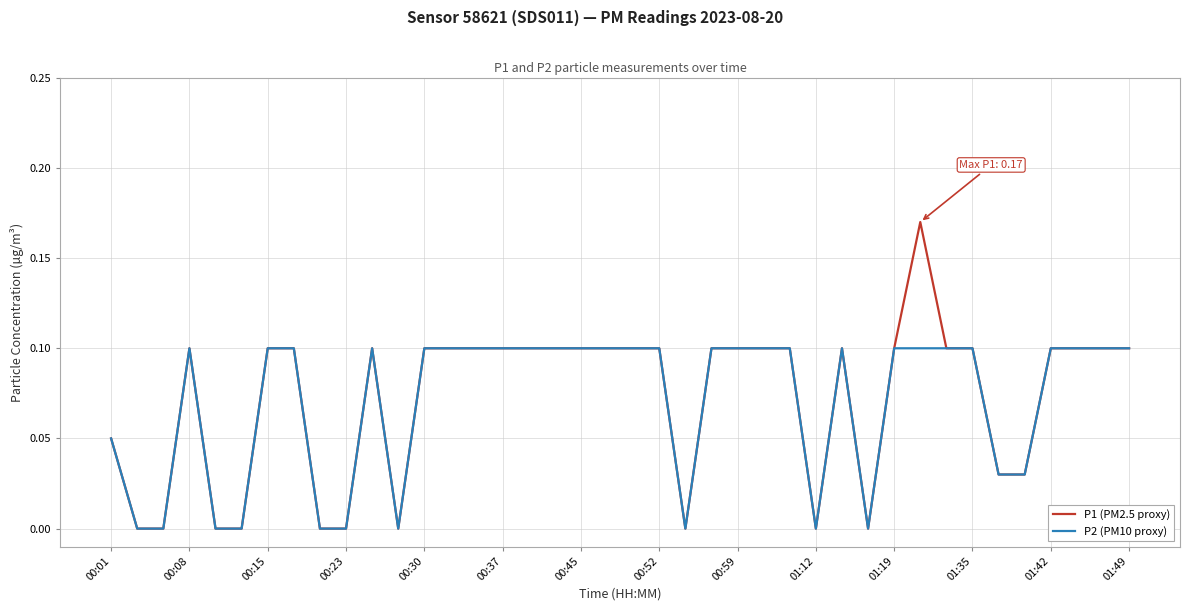

Which series has the widest spread of values?

P1 (PM2.5 proxy)